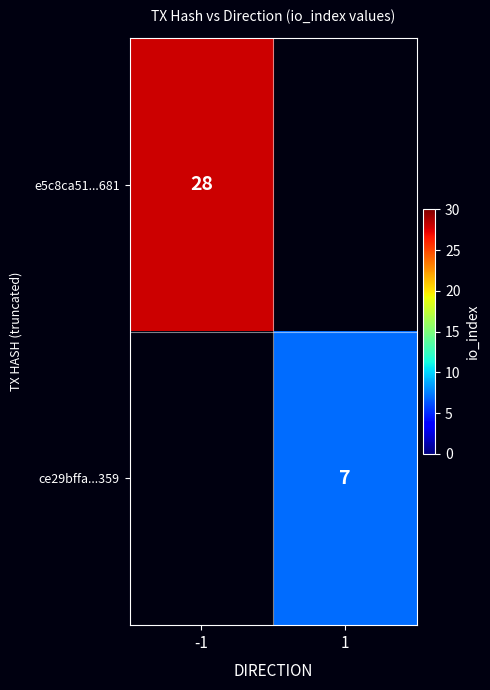

True or false: e5c8ca51...681 has a value of 12 at -1.

False